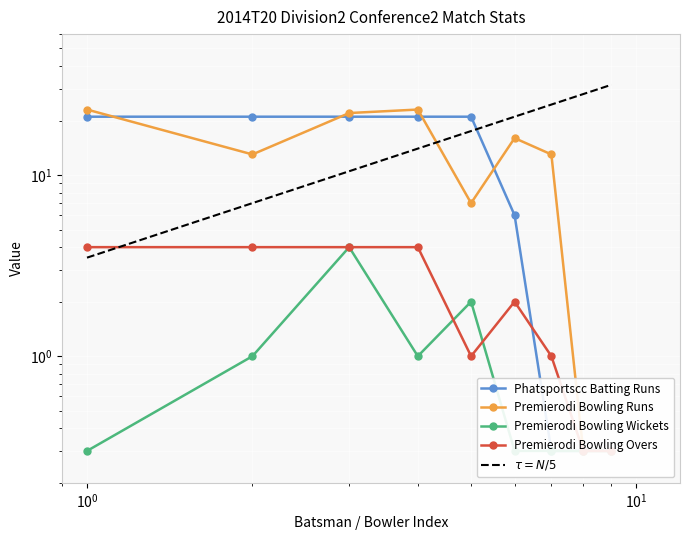

What is the sum of all Premierodi Bowling Overs values?

20.6